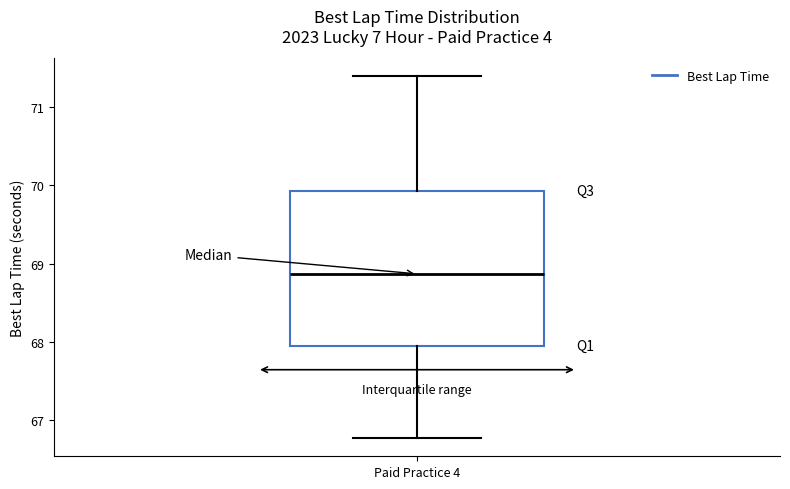

Transcribe this box plot: give where the median line is, the range the box spans, and where the two whiskers end, as read against the y-axis. The values are not printed on the chart, so give them approximately, as read against the axis.

median 68.9, box 67.9 to 69.9, whiskers 66.8 to 71.4